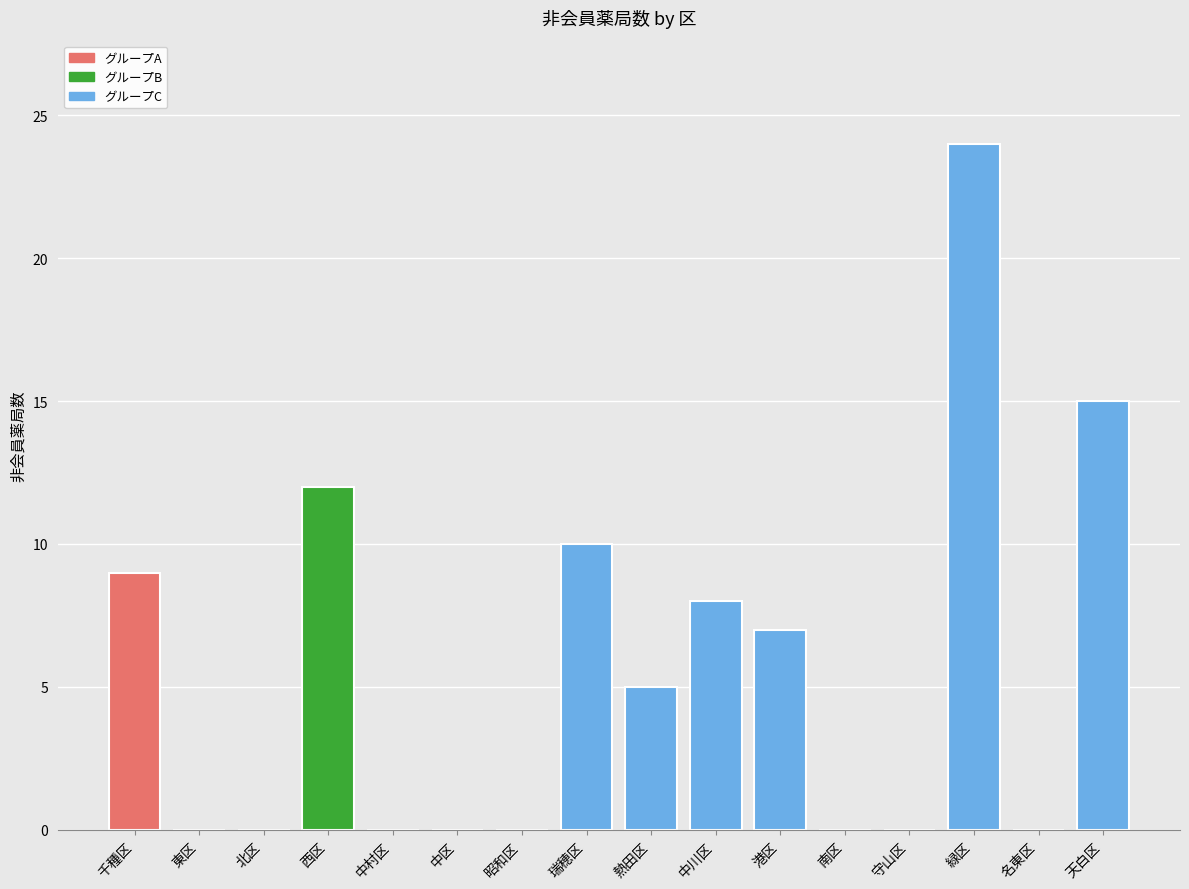

Count the number of categories in the chart.

16